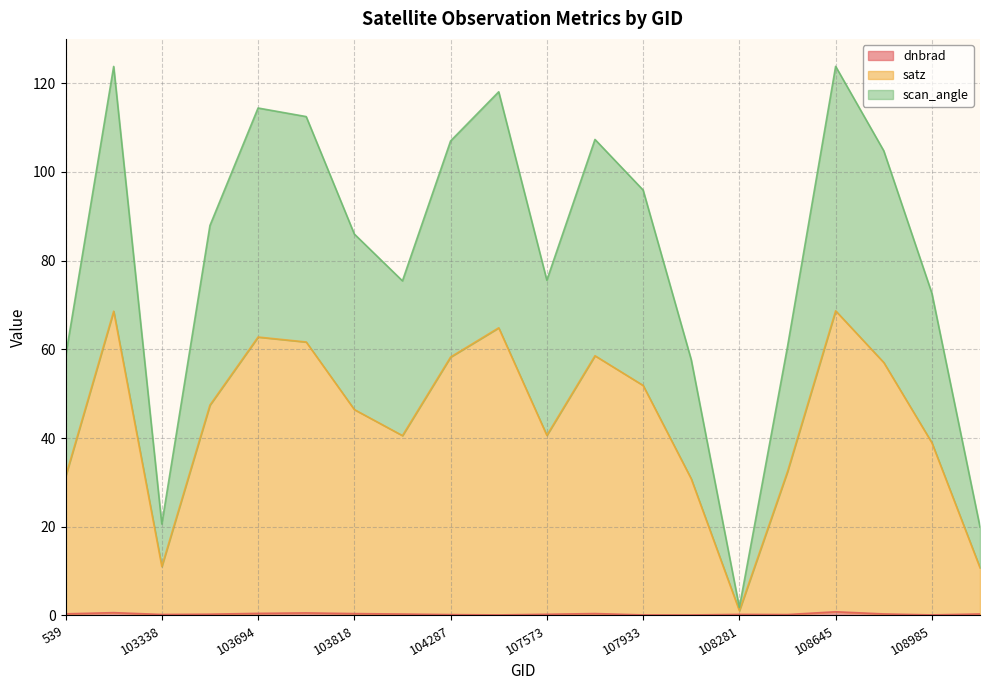

The value of satz at 104295 is 64.9. True or false?

True